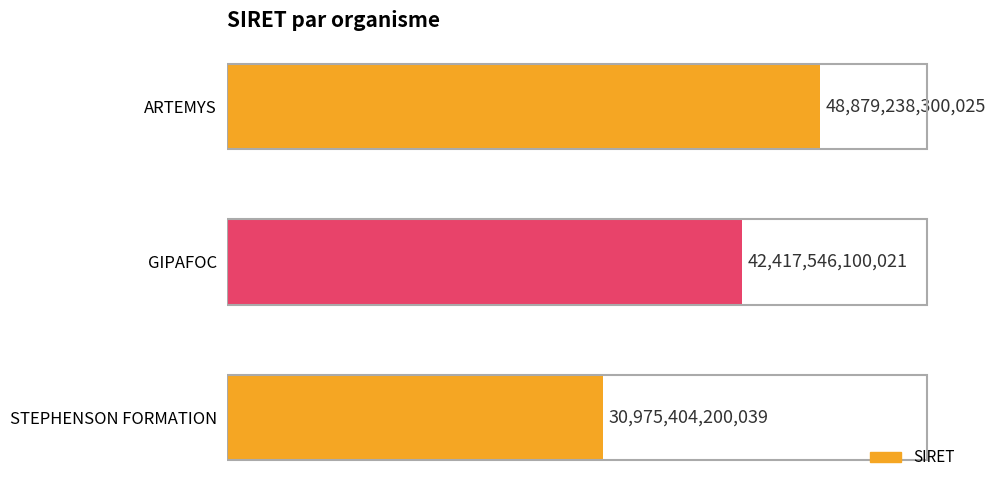

Is it true that the value at STEPHENSON FORMATION is 50083728924438?

False